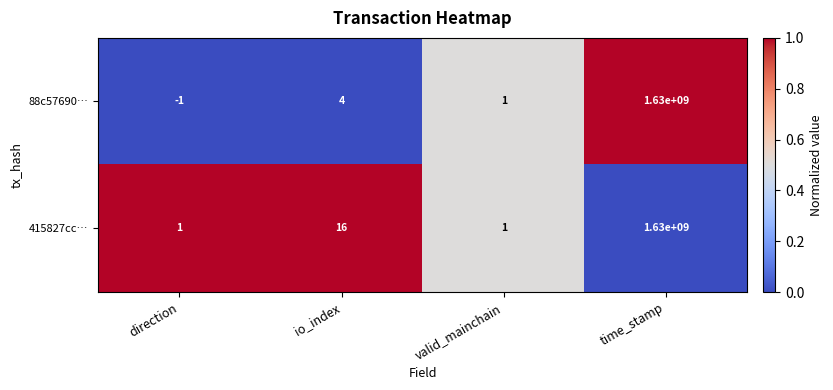

At which label is 415827cc… closest to 815000000?

io_index